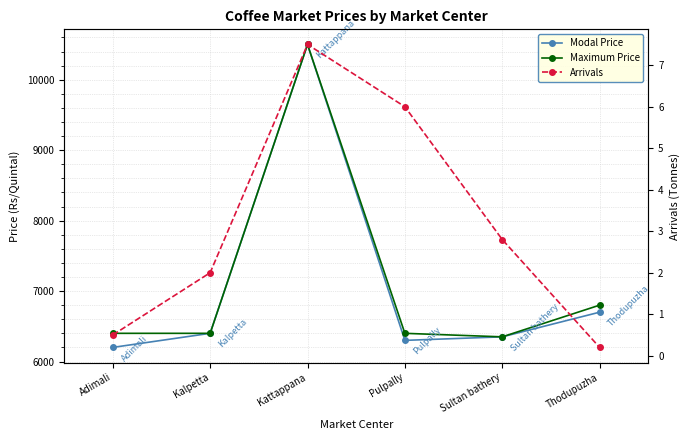

Where is Modal Price nearest to the value 8350?

Thodupuzha